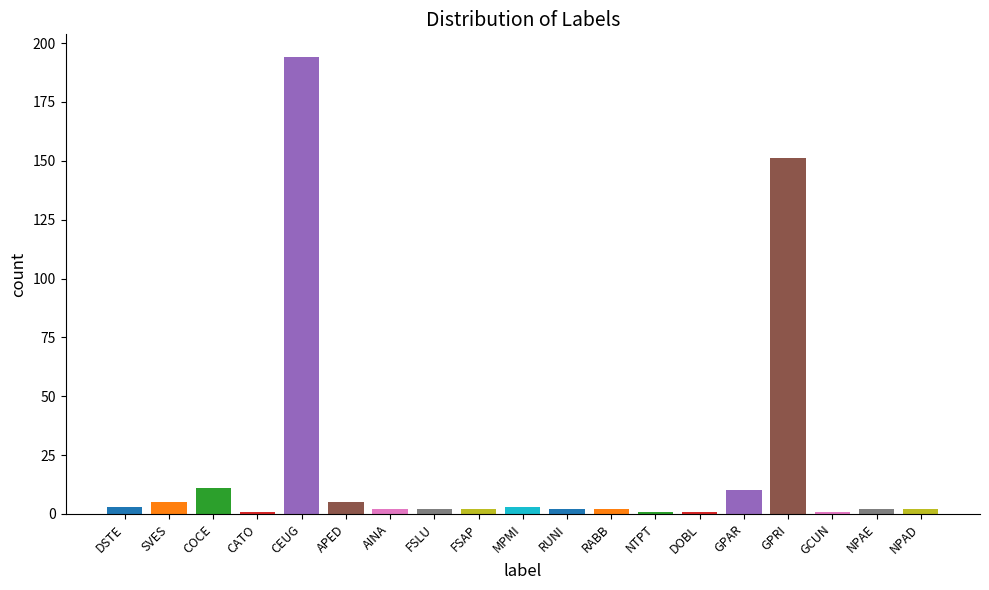

What is the label of the 3rd bar from the right?

GCUN